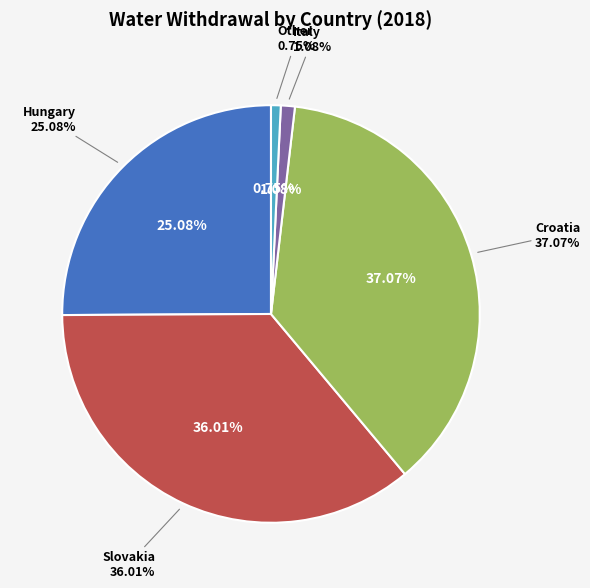

Count the number of slices in the pie.

5